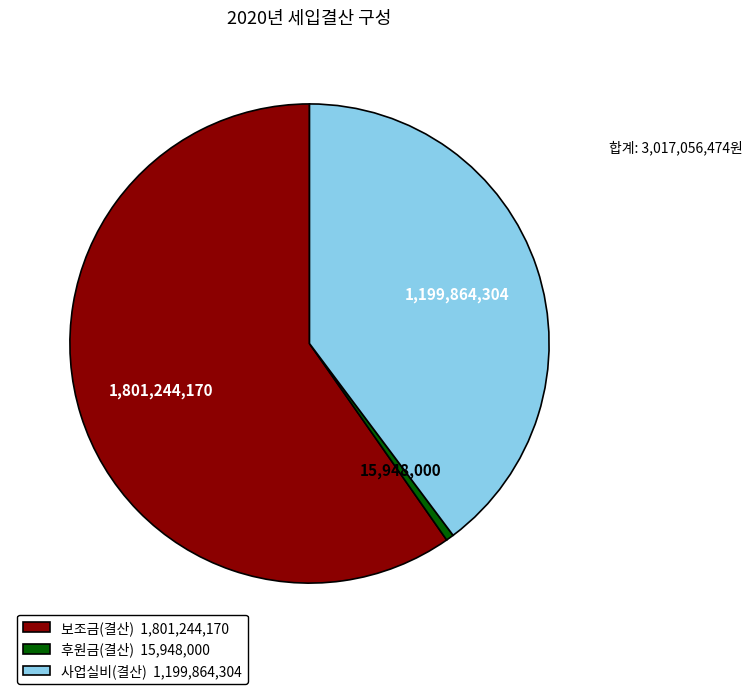

Which slice is the smallest?

후원금(결산)